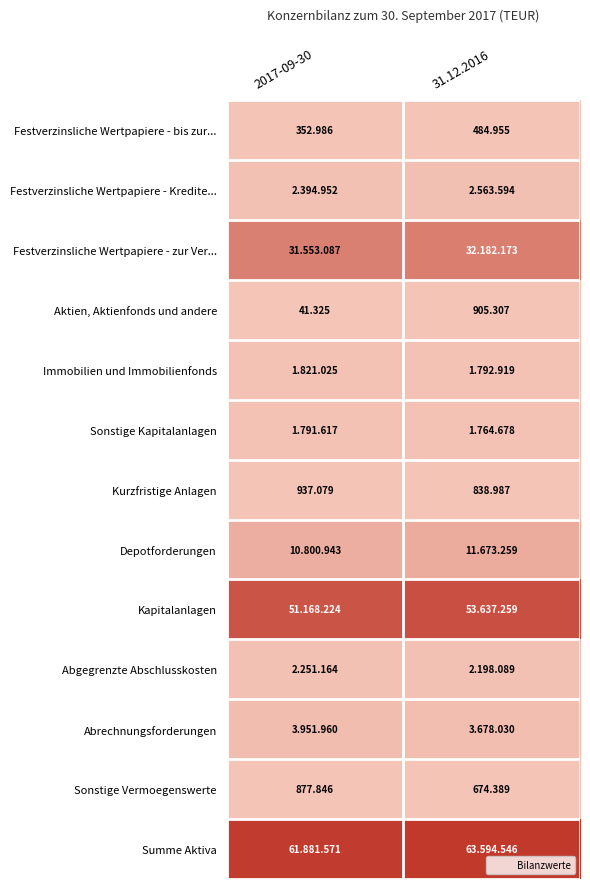

Is the value of Abrechnungsforderungen at 31.12.2016 greater than the value of Sonstige Vermoegenswerte at 31.12.2016?

Yes